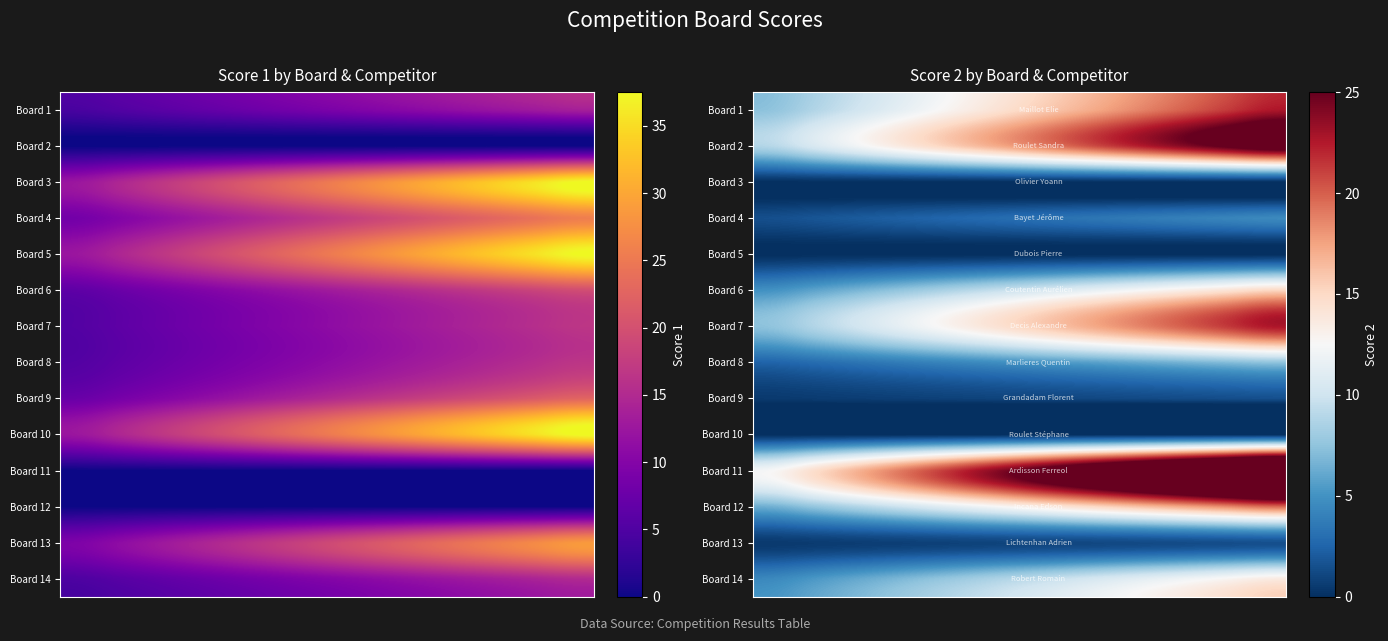

How many data points in Board 7 are less than 15?

7